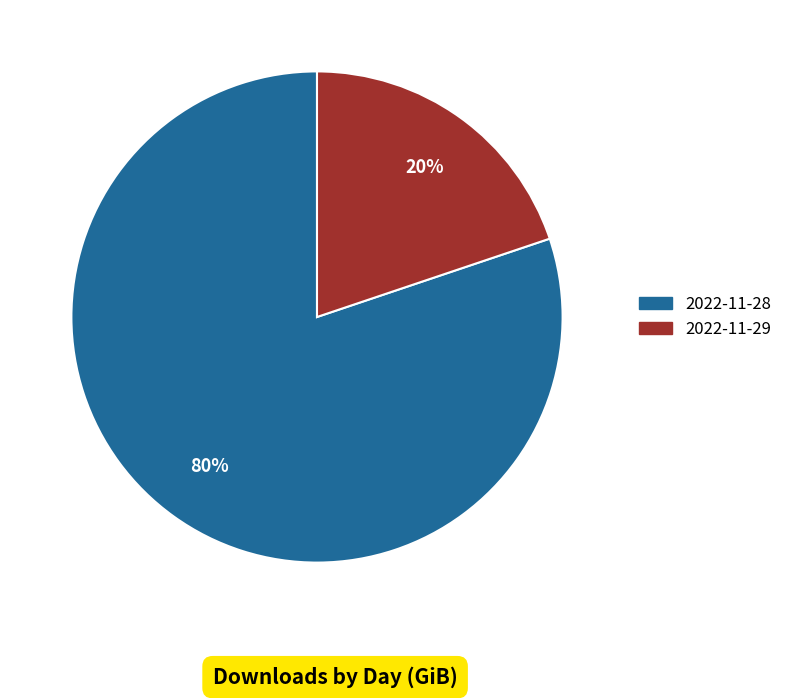

Approximately how many times larger is the value at 2022-11-29 compared to 2022-11-28?

0.2